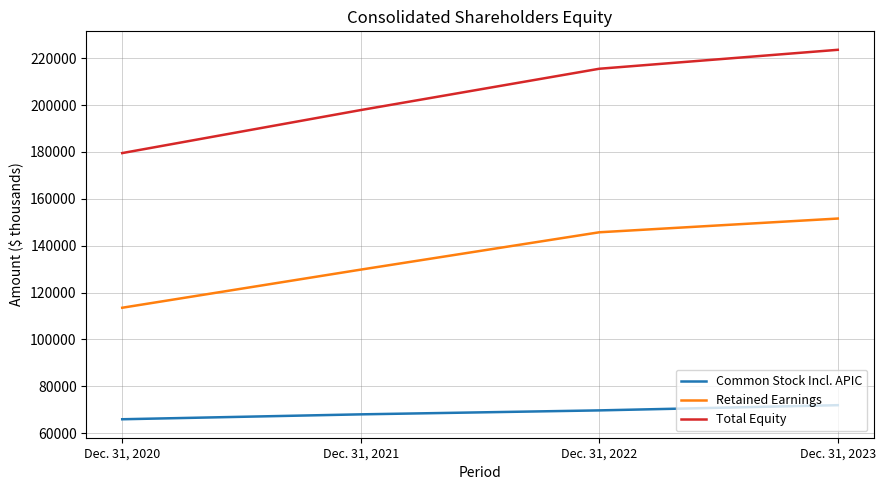

Which series has the largest total across all categories?

Total Equity